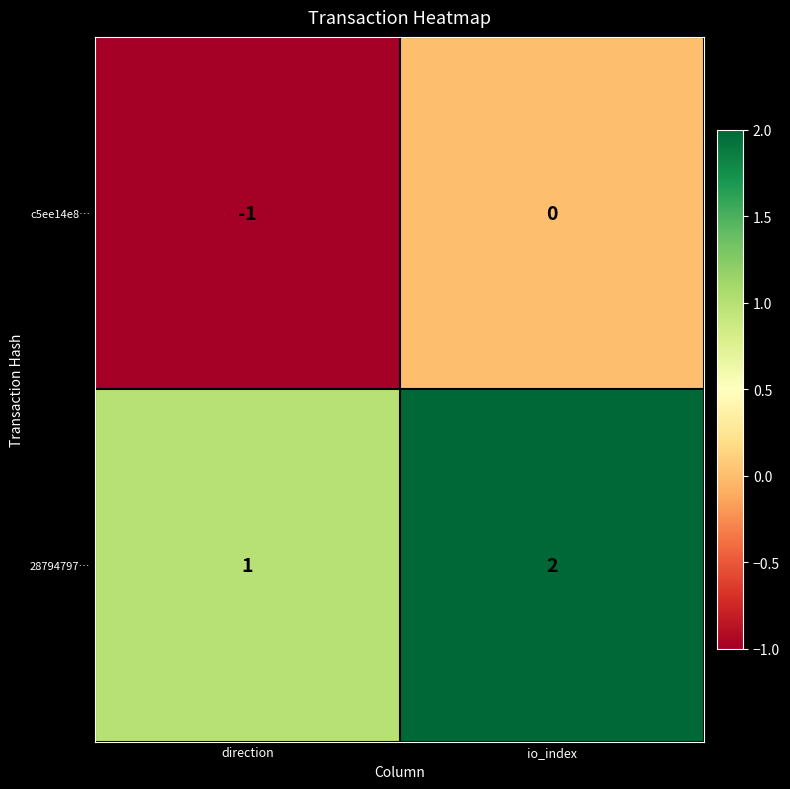

True or false: c5ee14e8… has a value of -1 at direction.

True